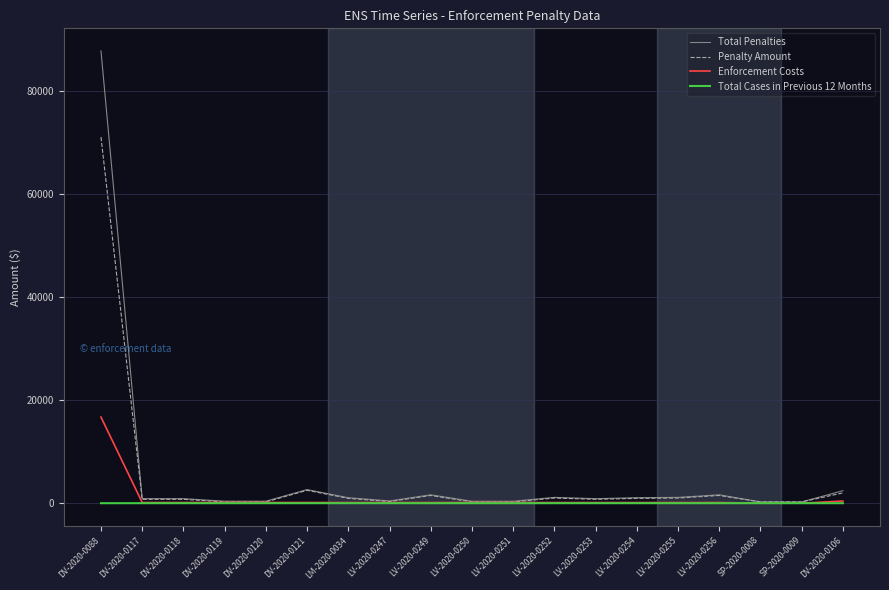

Which category has the highest value across all series?

DV-2020-0088